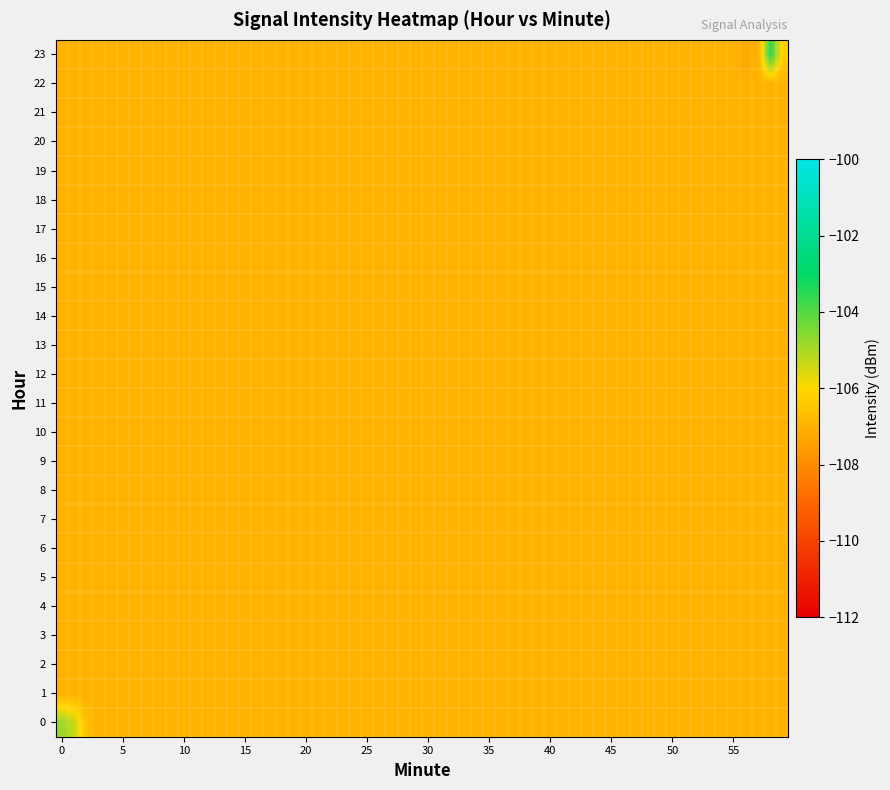

Which label corresponds to the smallest value in the chart?

1